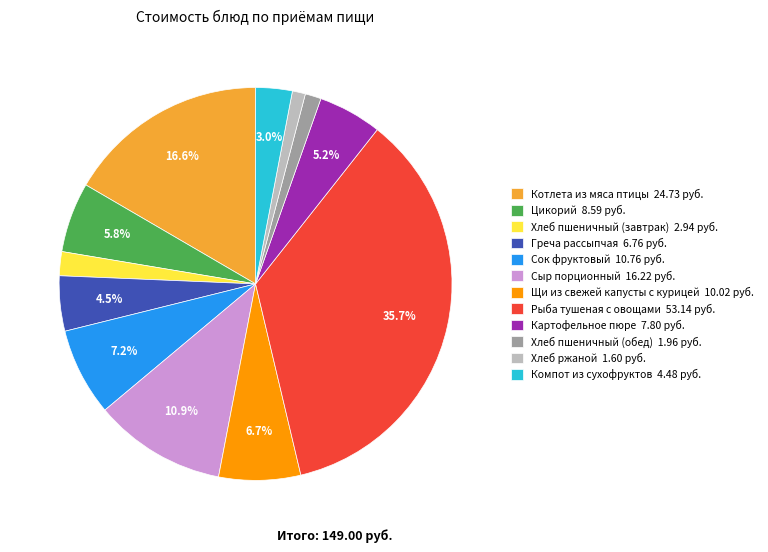

What percentage is NOT represented by Рыба тушеная с овощами 53.14 руб.?

64.3%